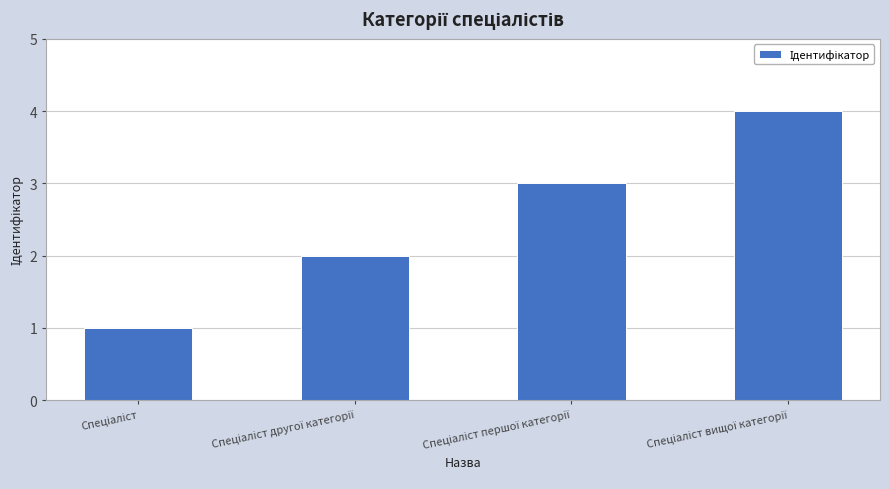

Count the values in the range 2 to 4.

3